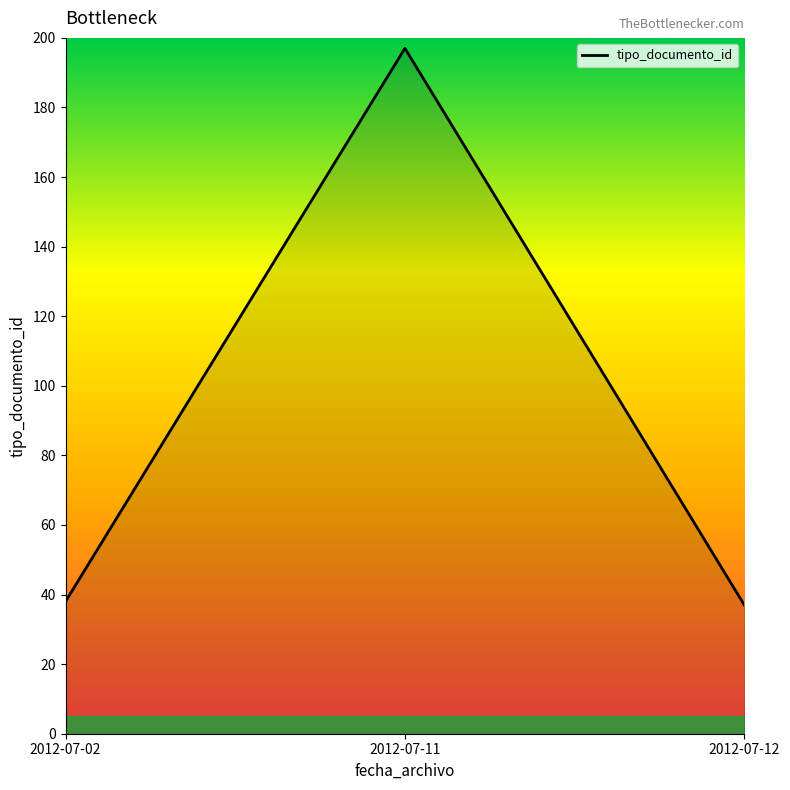

At which category does the chart reach its peak across all series?

2012-07-11